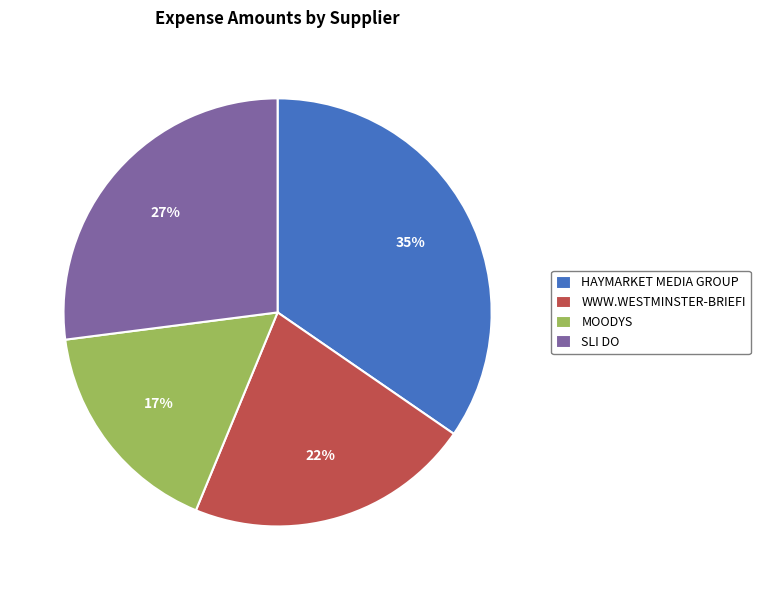

Which has a higher value, SLI DO or MOODYS?

SLI DO